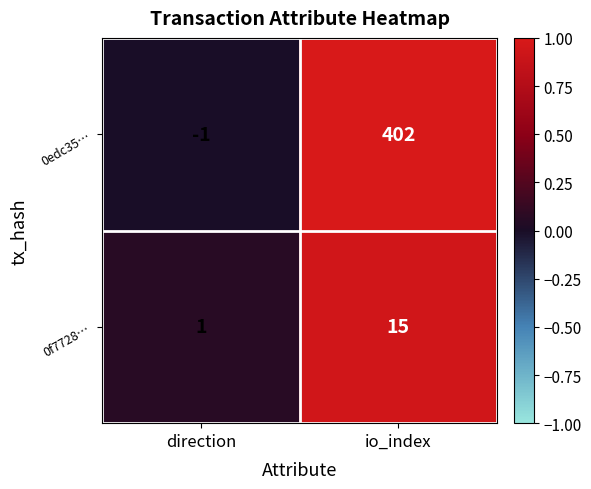

At io_index, list the series in order from smallest to largest.

0f7728…, 0edc35…